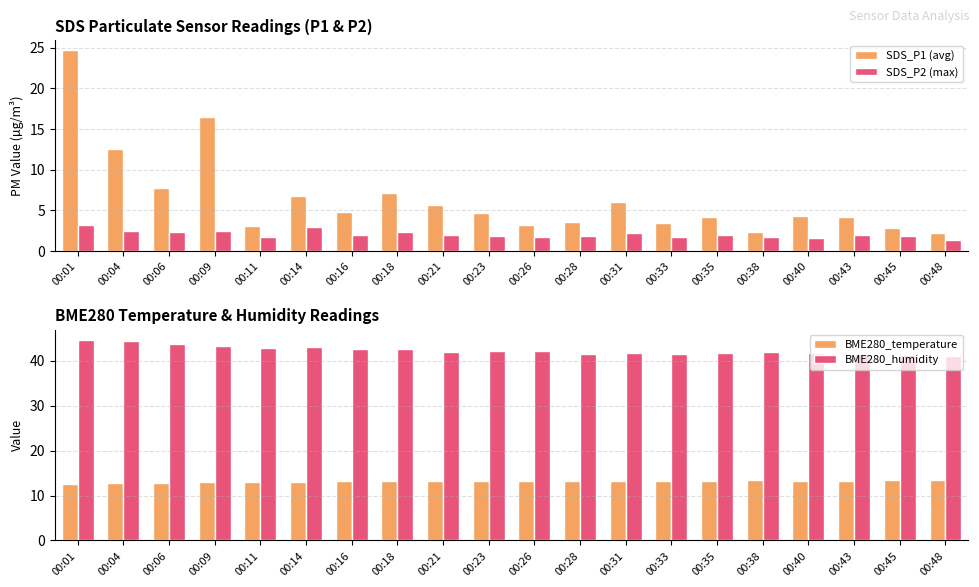

At which category is the sum across all series the highest?

00:01